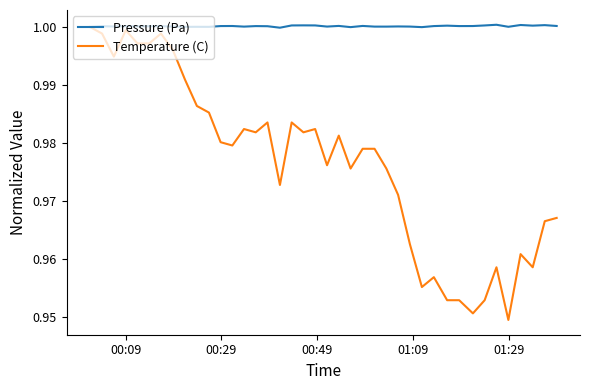

What are all the series names shown in the legend?

Pressure (Pa), Temperature (C)